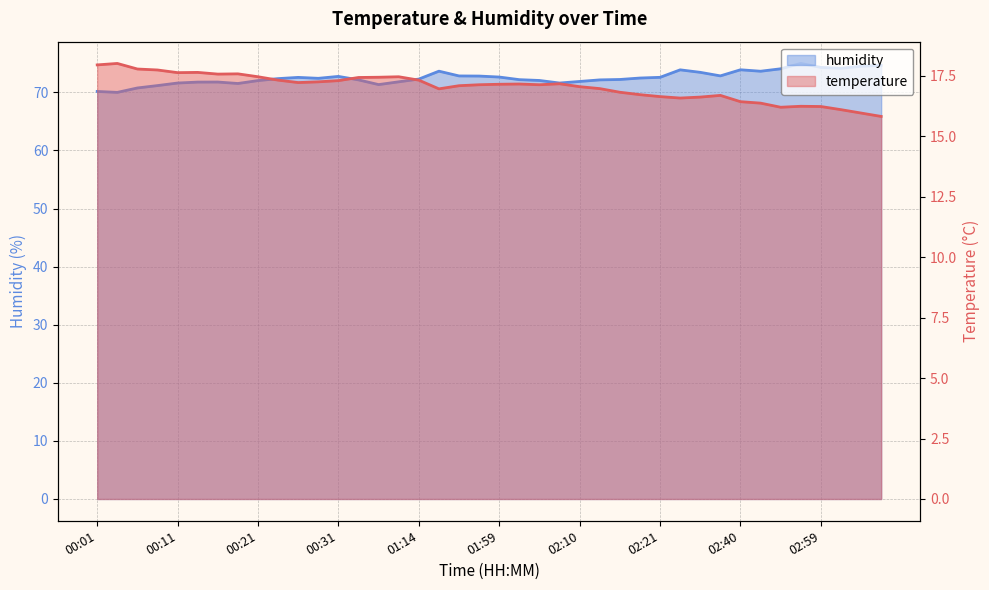

List the series in order of their overall mean, lowest first.

temperature, humidity